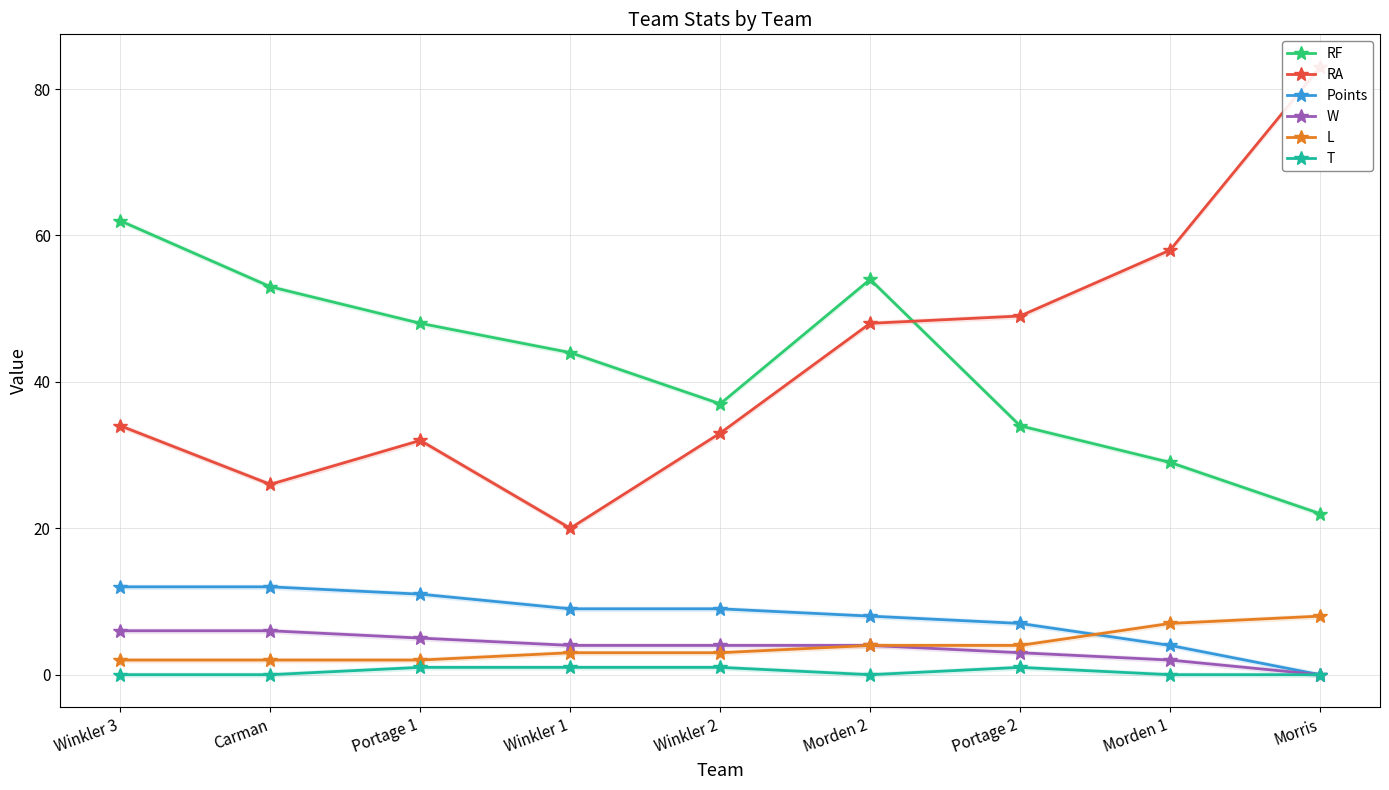

How many positive values does the Points series have?

8